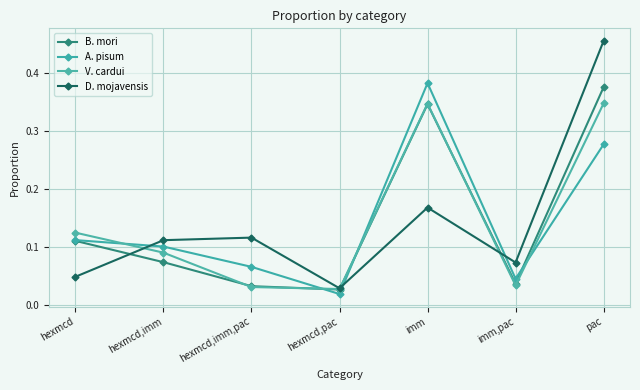

True or false: B. mori and V. cardui intersect in this chart.

True